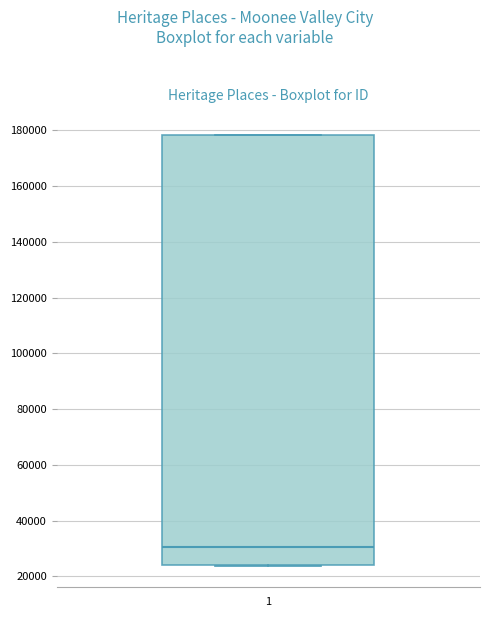

Read this box plot against the y-axis: the position of the median line, the range covered by the box, and the ends of both whiskers. The values are not printed on the chart, so give them approximately, as read against the axis.

median 30000, box 24000 to 178000, whiskers 24000 to 178000